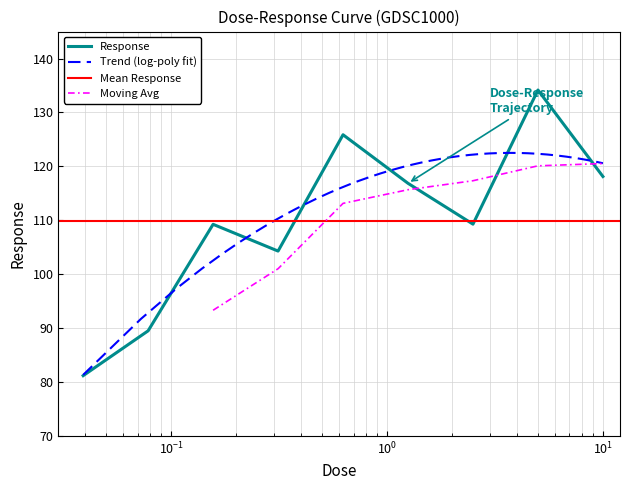

Is it true that the value at 0.625 is 187.6?

False